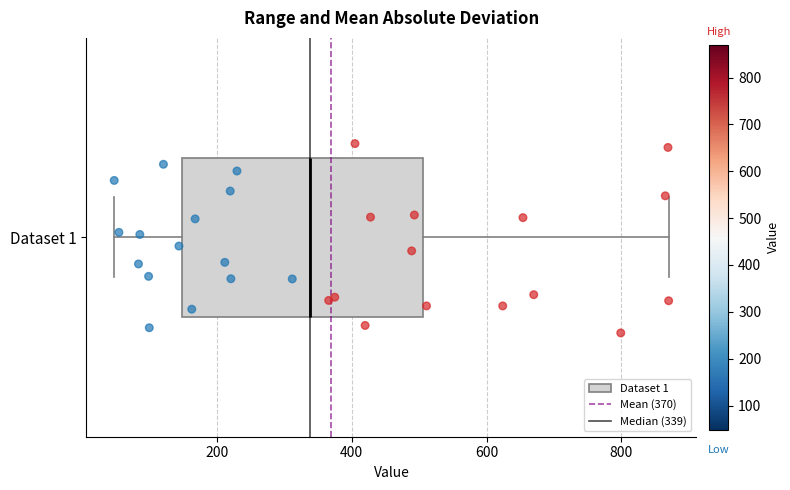

Read this box plot against the x-axis: the position of the median line, the range covered by the box, and the ends of both whiskers. The values are not printed on the chart, so give them approximately, as read against the axis.

median 340, box 140 to 500, whiskers 40 to 880